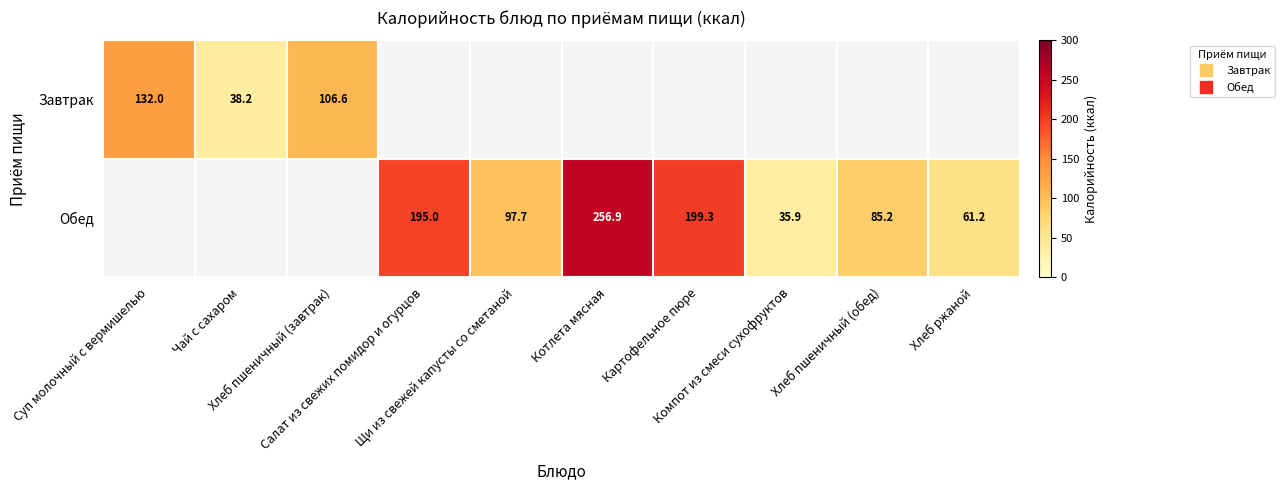

Is the value of Обед at Хлеб пшеничный (обед) greater than the value of Завтрак at Щи из свежей капусты со сметаной?

No